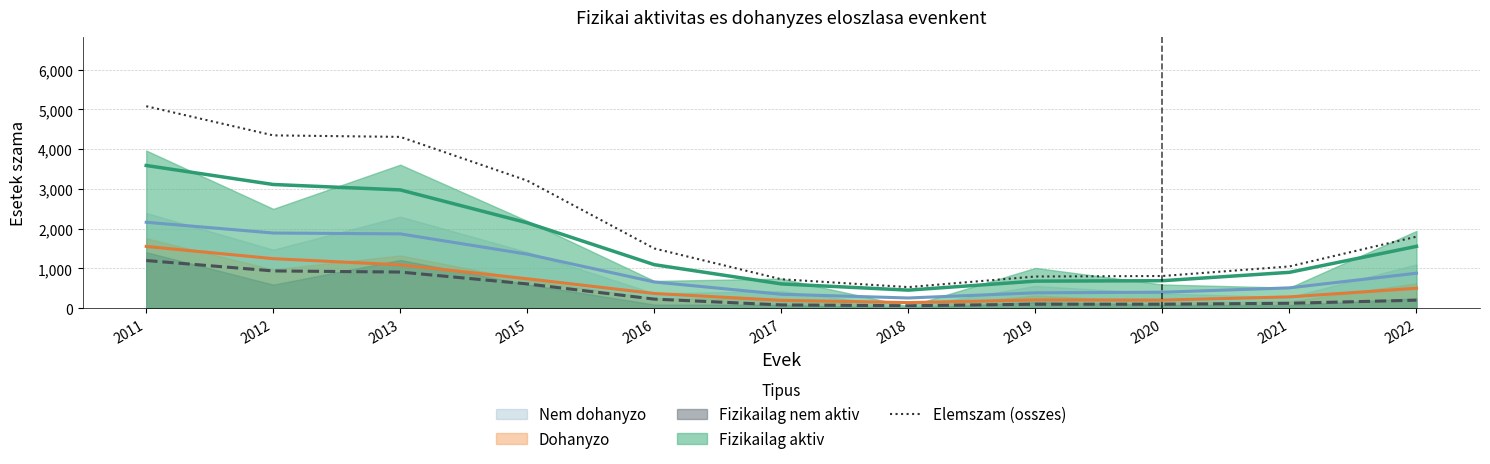

What is the value of the 6th point from the left?

727.9